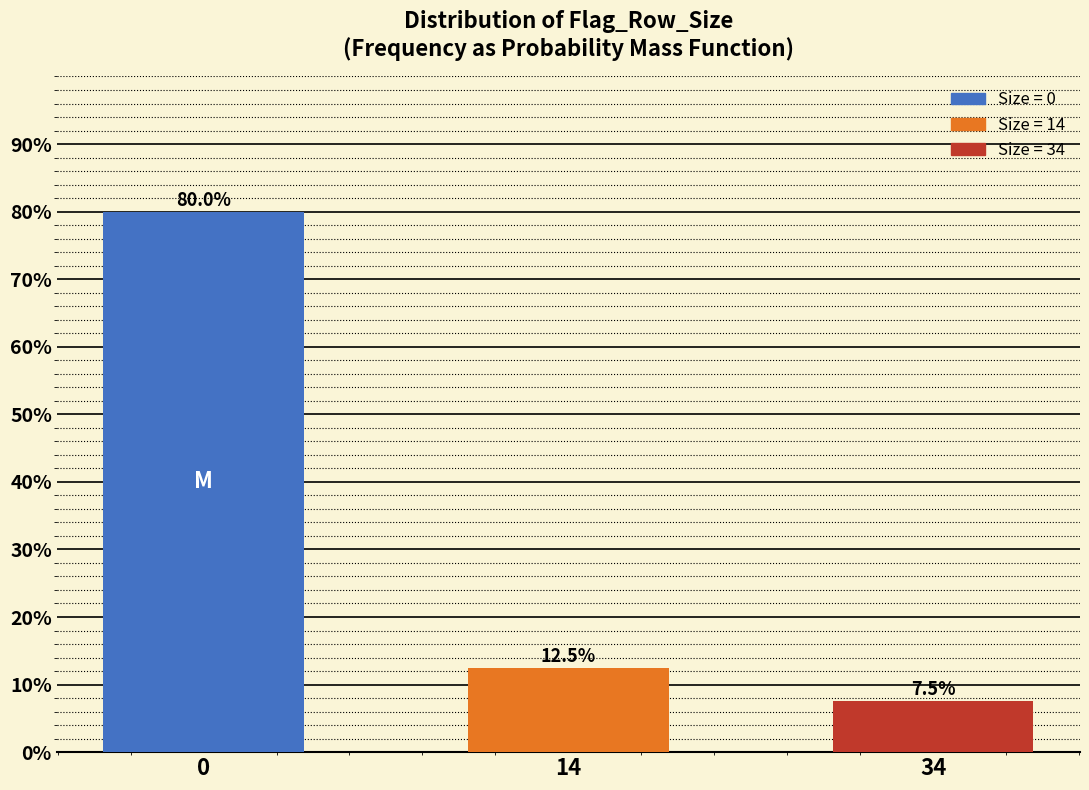

Reading right to left, transcribe all the data shown in this chart.

34=7.5	14=12.5	0=80.0